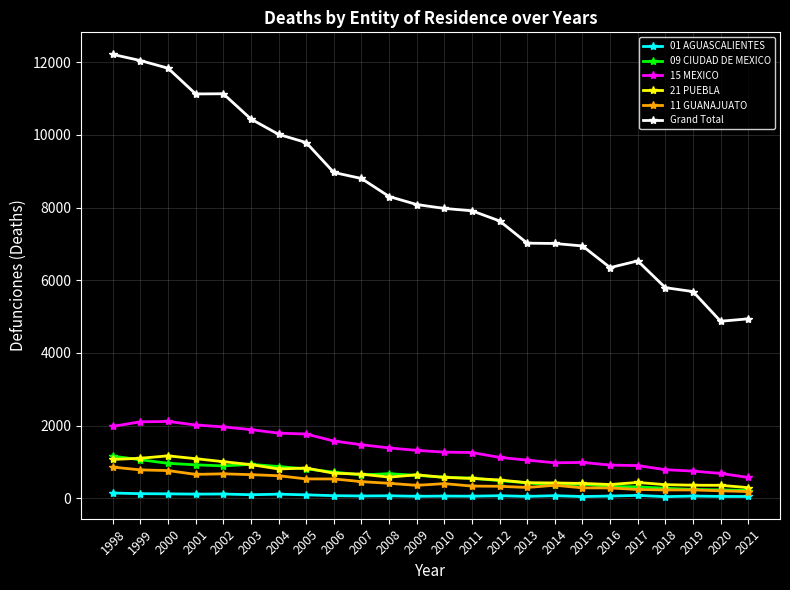

Which series has the widest spread of values?

Grand Total